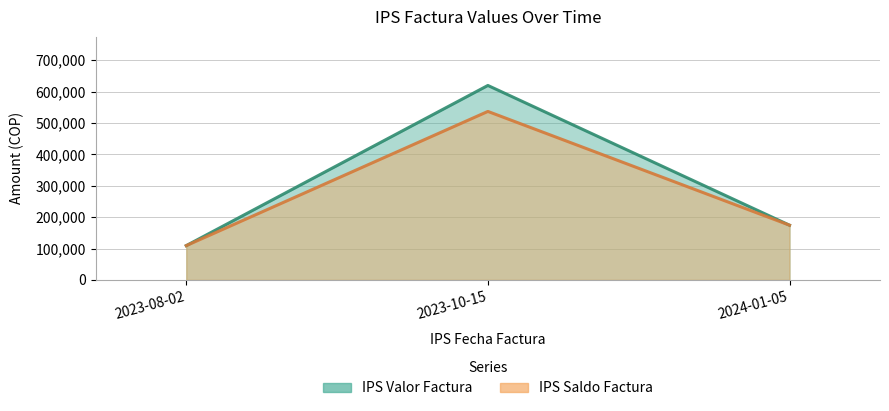

At which label does IPS Valor Factura reach its peak?

2023-10-15